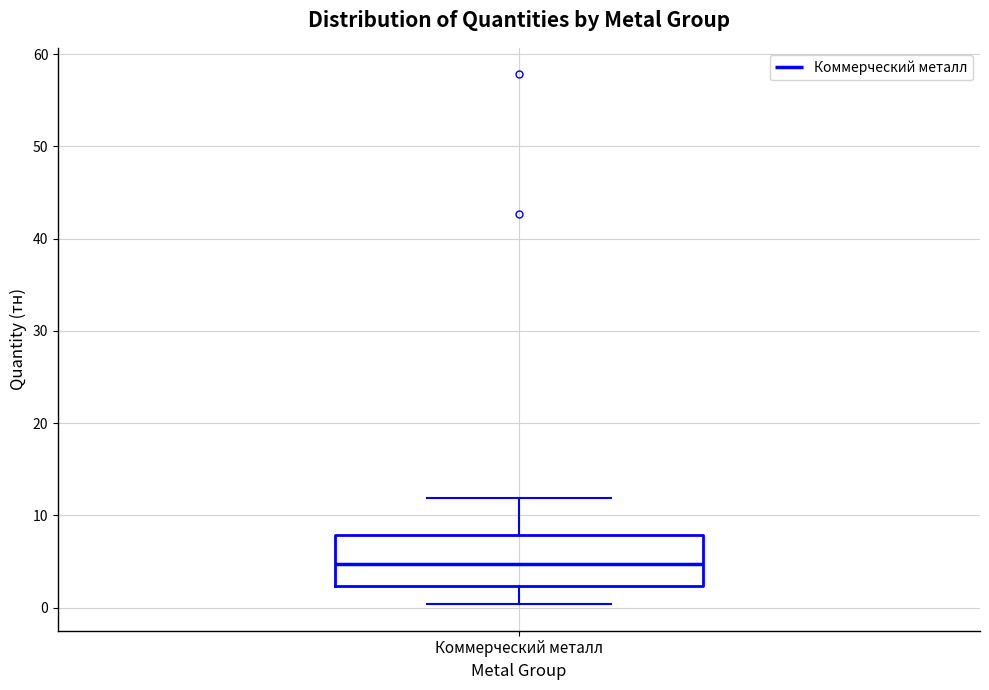

Transcribe this box plot: give where the median line is, the range the box spans, and where the two whiskers end, as read against the y-axis. The values are not printed on the chart, so give them approximately, as read against the axis.

median 5, box 2 to 8, whiskers 0 to 12